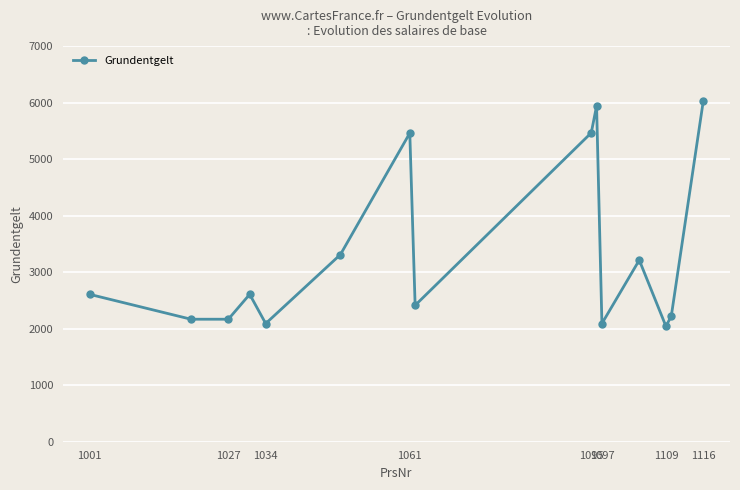

What is the greatest value displayed?

6033.3